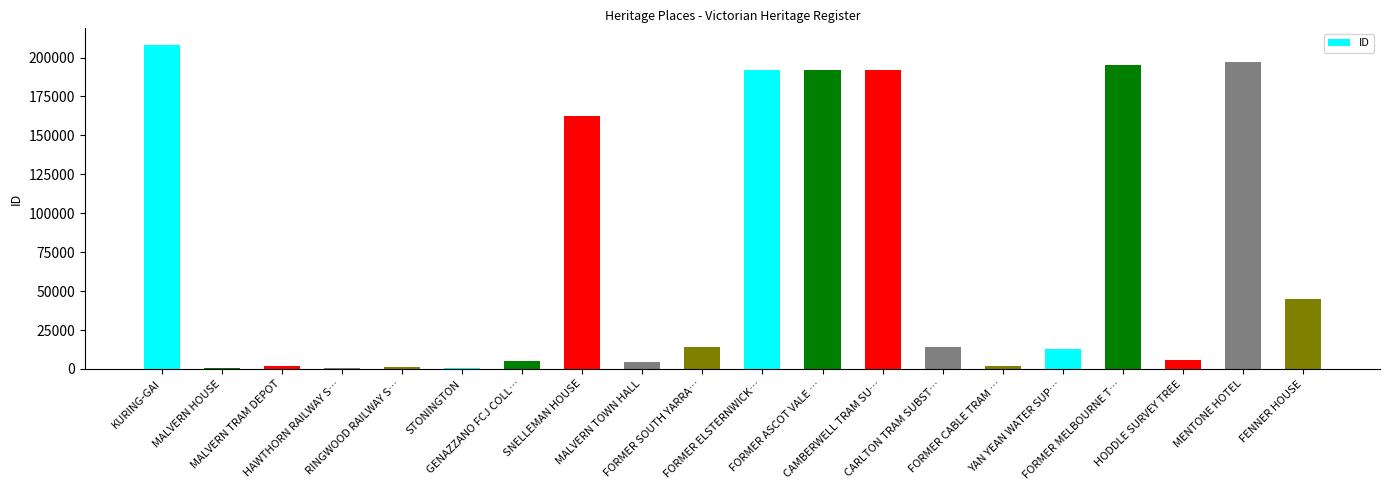

What is the sum of all values?

1449570